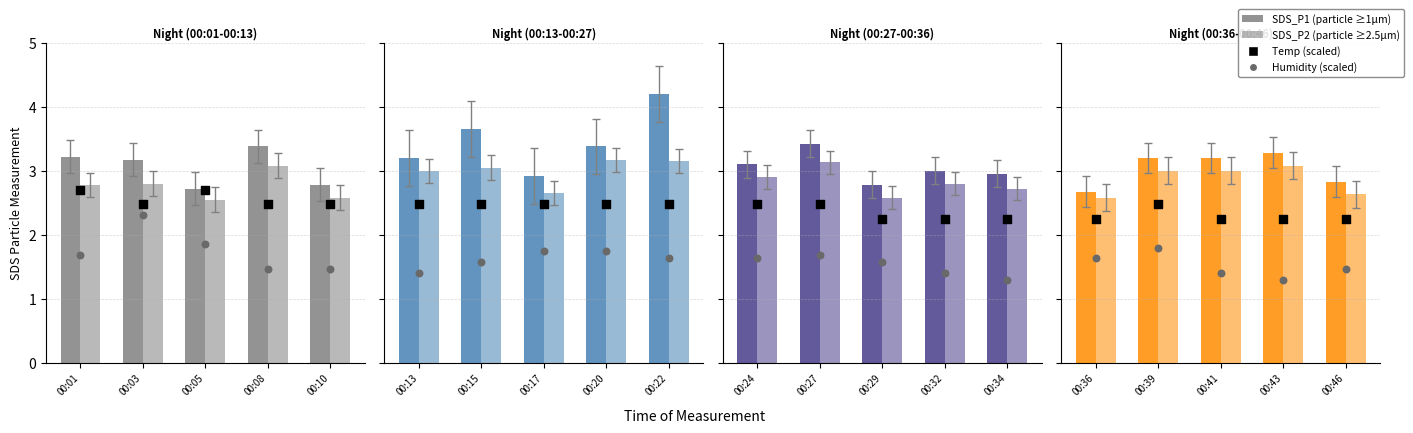

What is the total value across all series at 00:46?

9.2